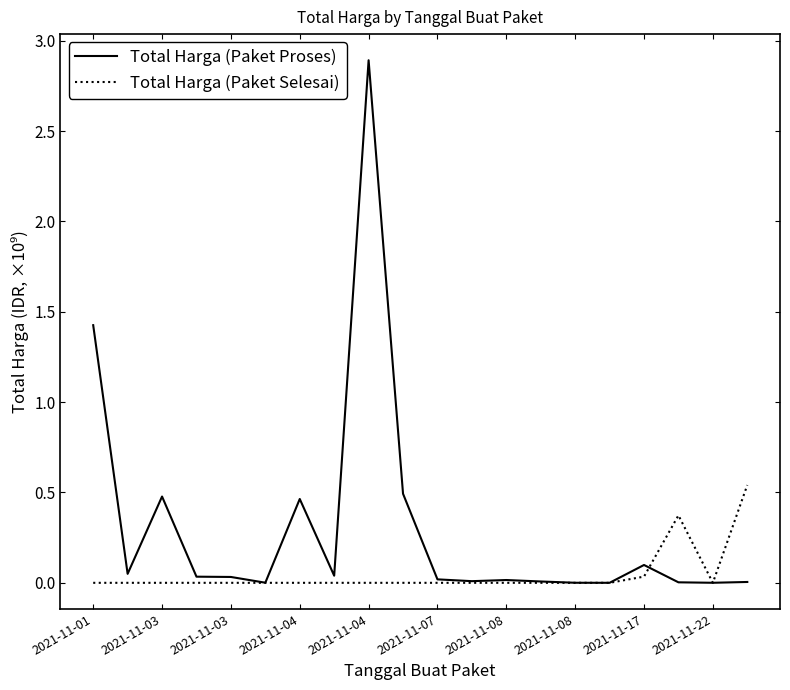

True or false: Total Harga (Paket Proses) and Total Harga (Paket Selesai) cross at least once.

True